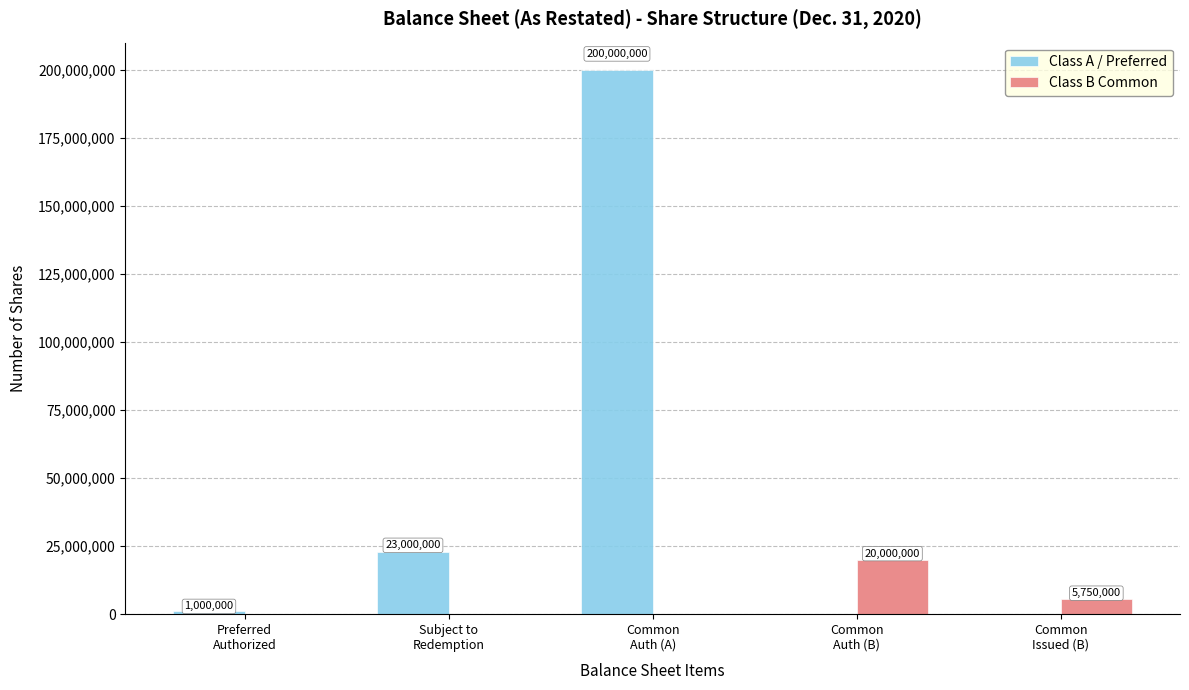

What is the sum of all Class A / Preferred values?

224000000